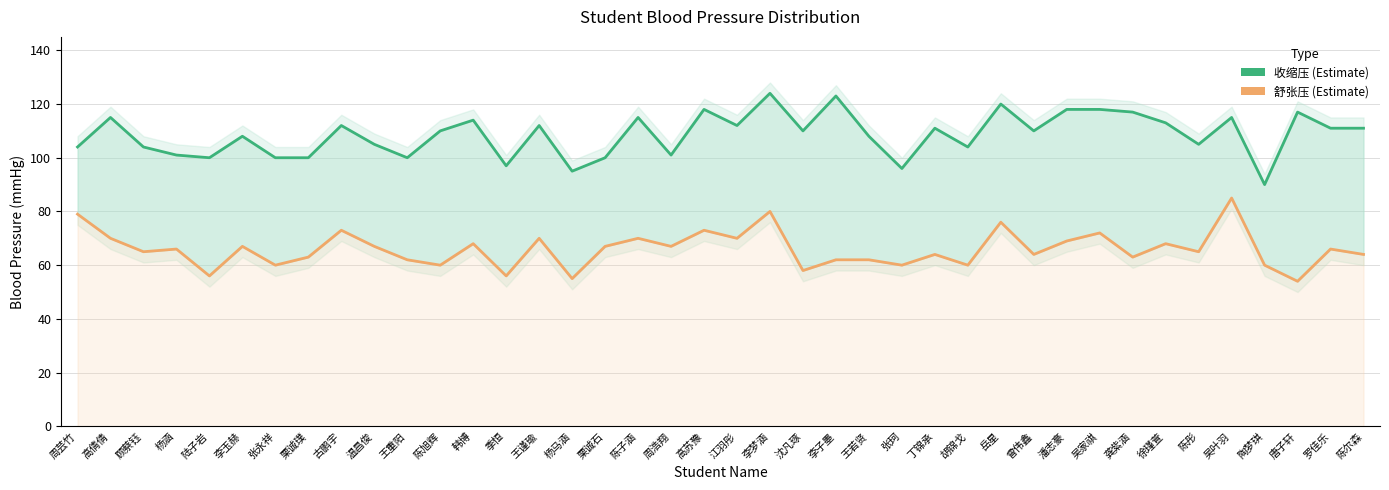

Count the number of data series in this chart.

2